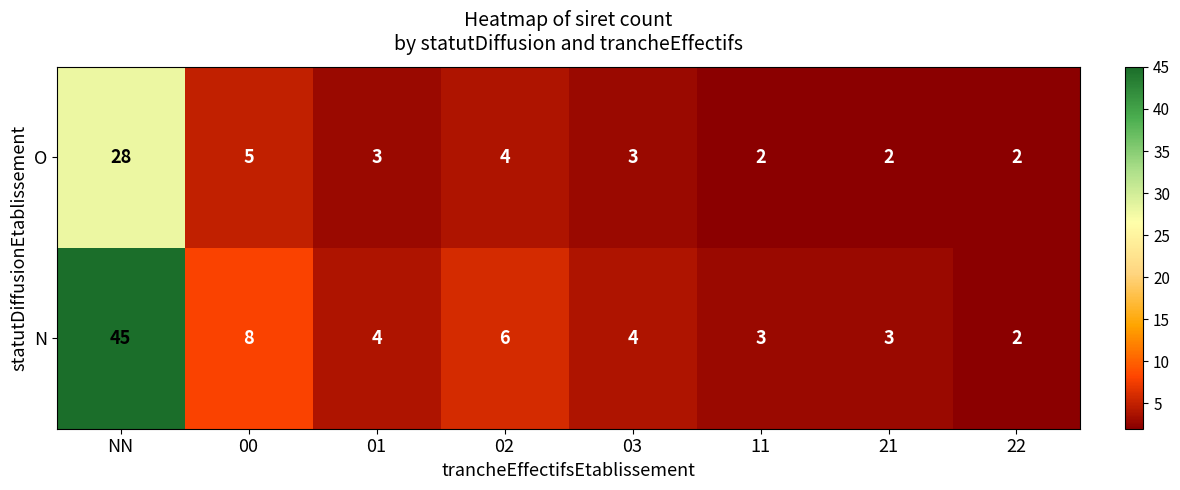

The N series shows 2 at 01. True or false?

False